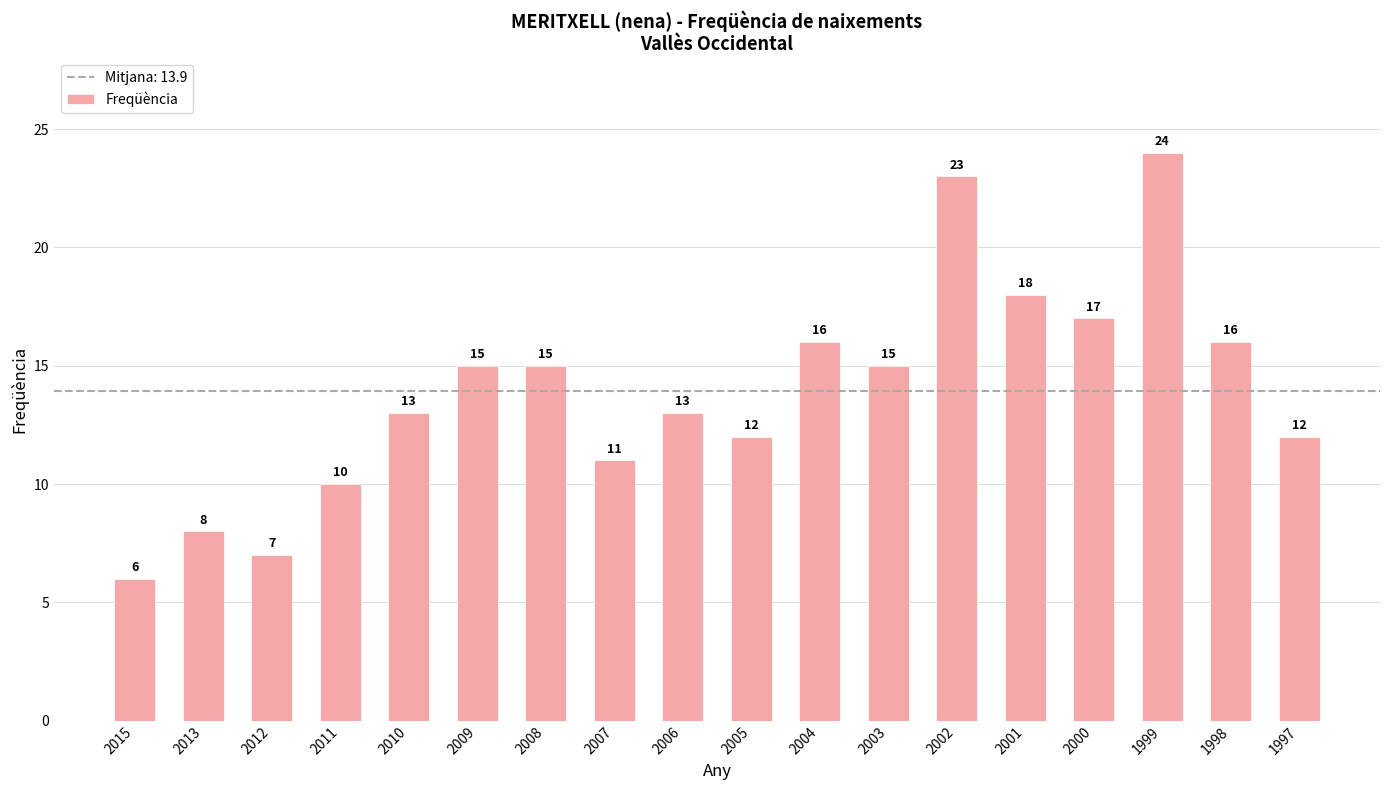

What is the sum of the values at 2015 and 2009?

21